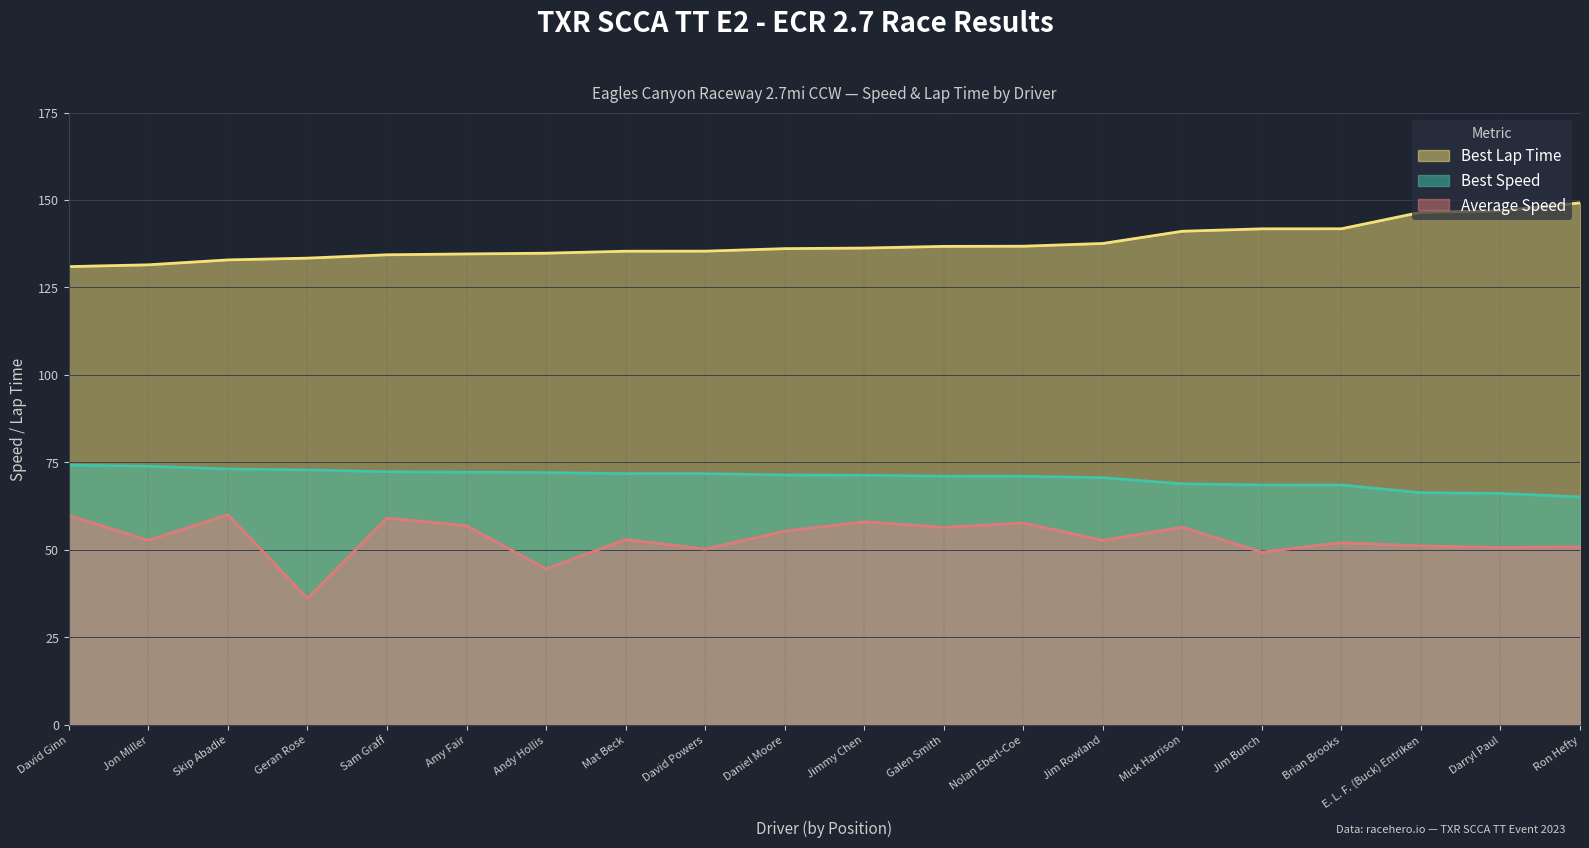

True or false: Average Speed and Best Speed cross at least once.

False